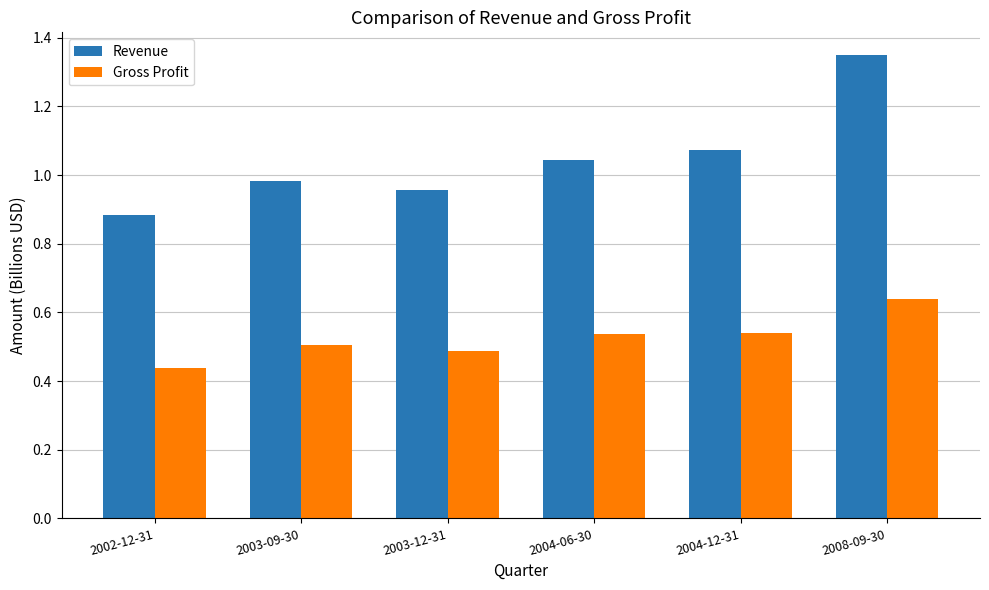

Which series has the widest spread of values?

Revenue